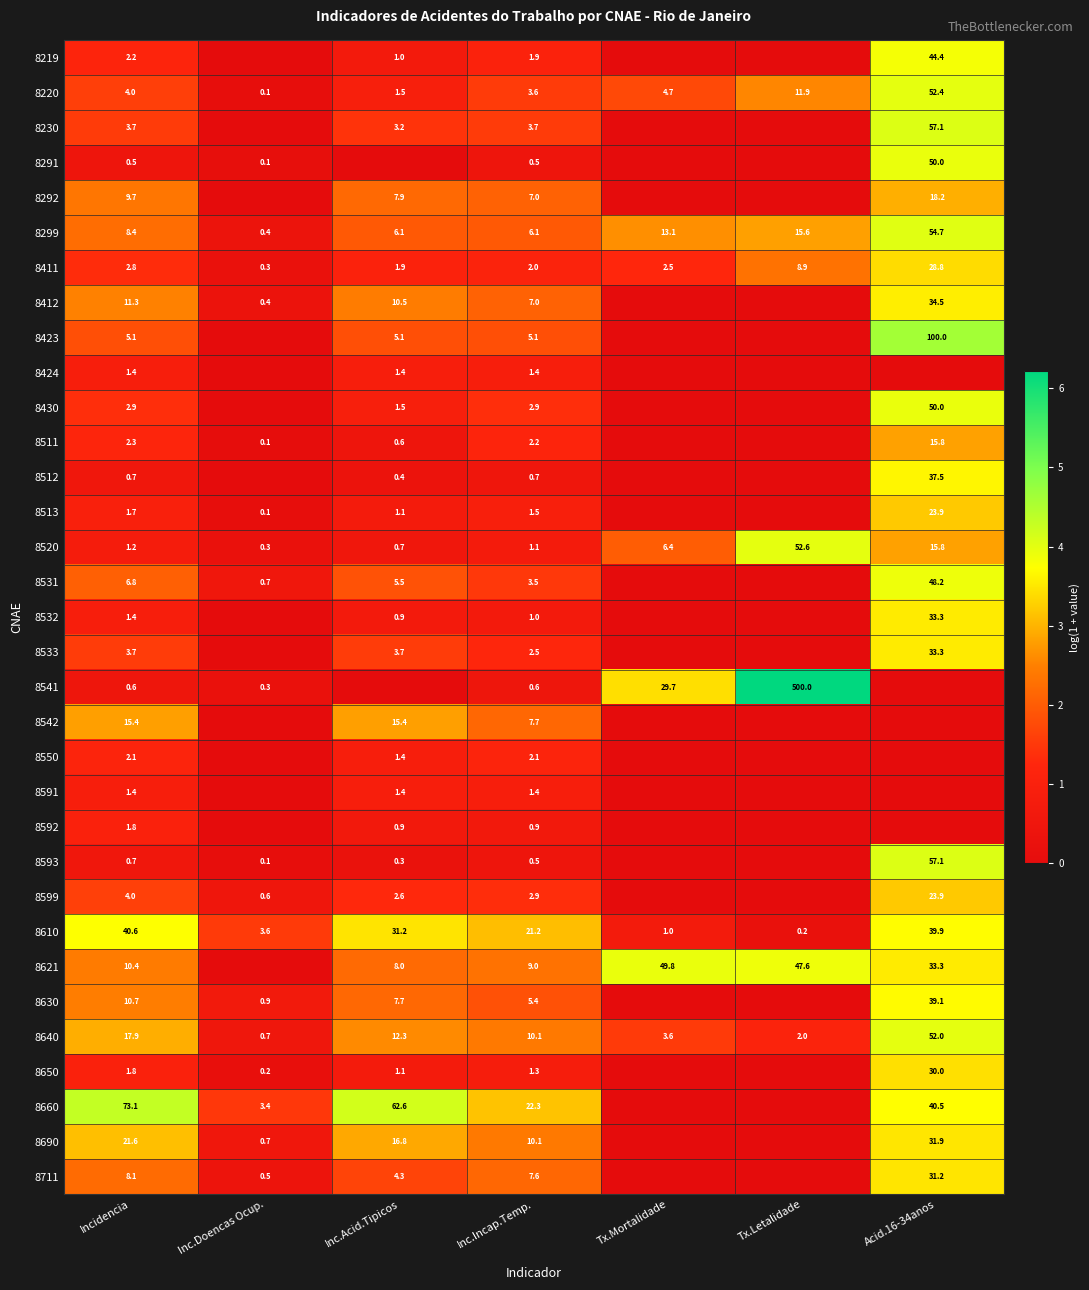

How many data points does each series have?

7